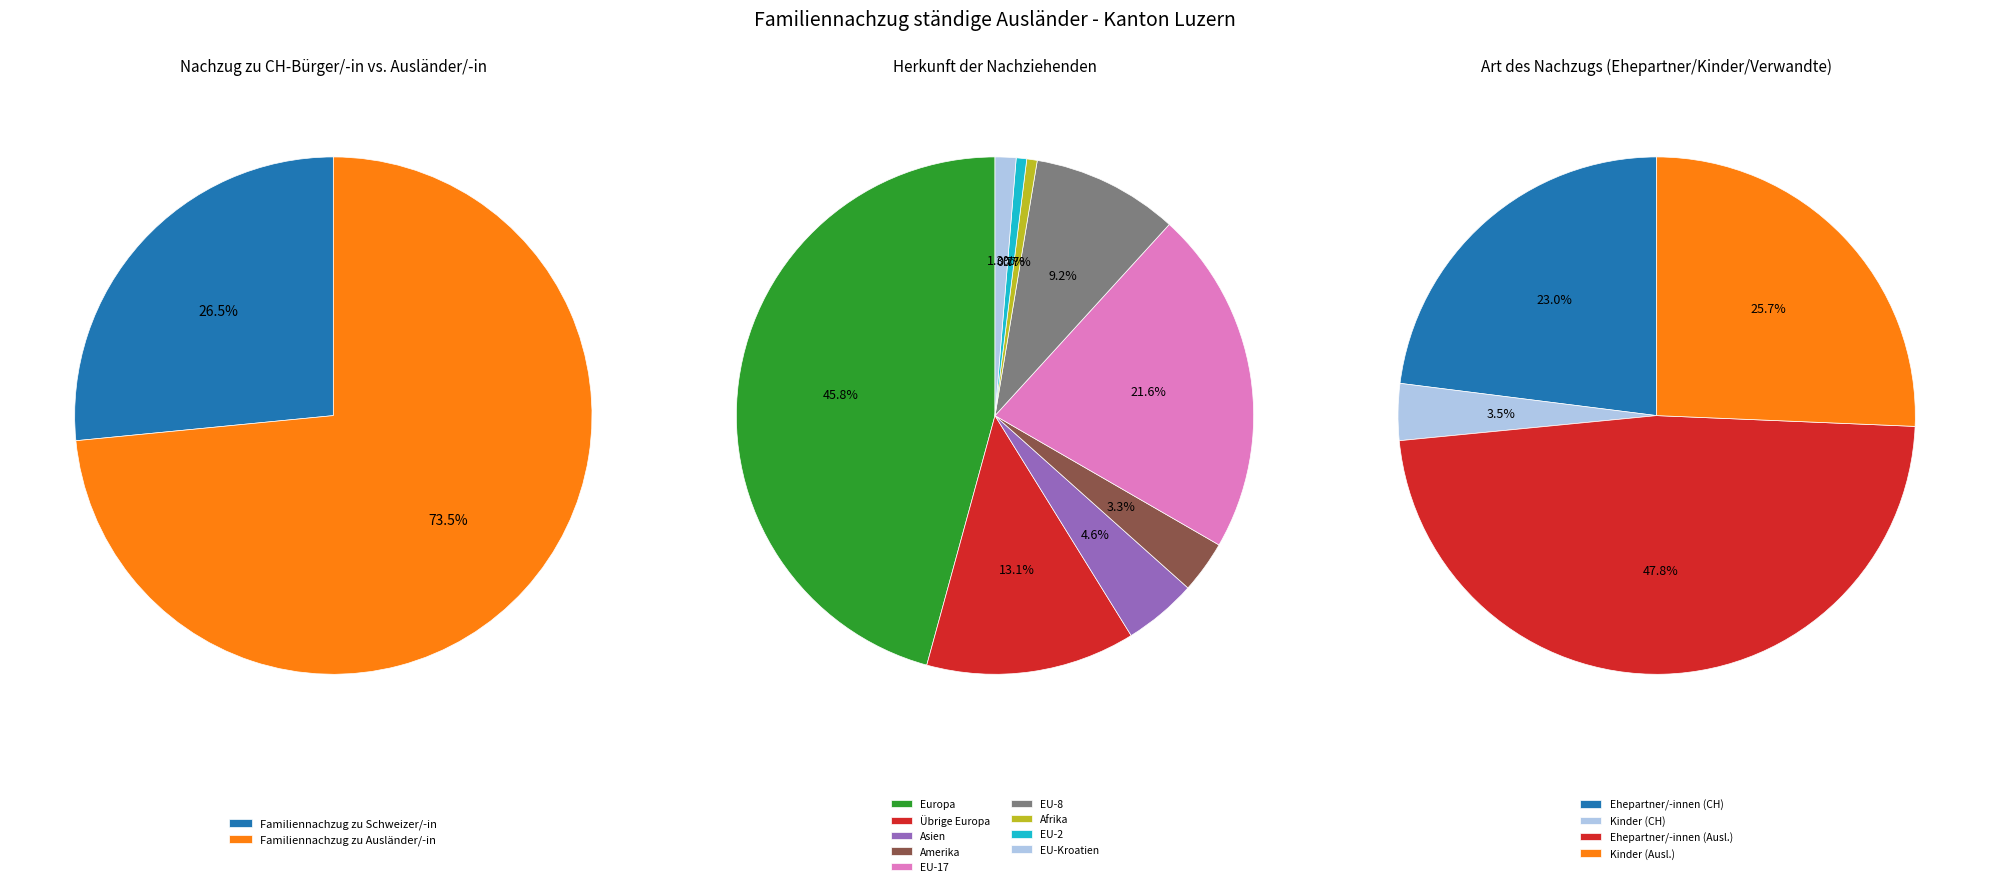

Does Asien account for over 50% of the chart?

No